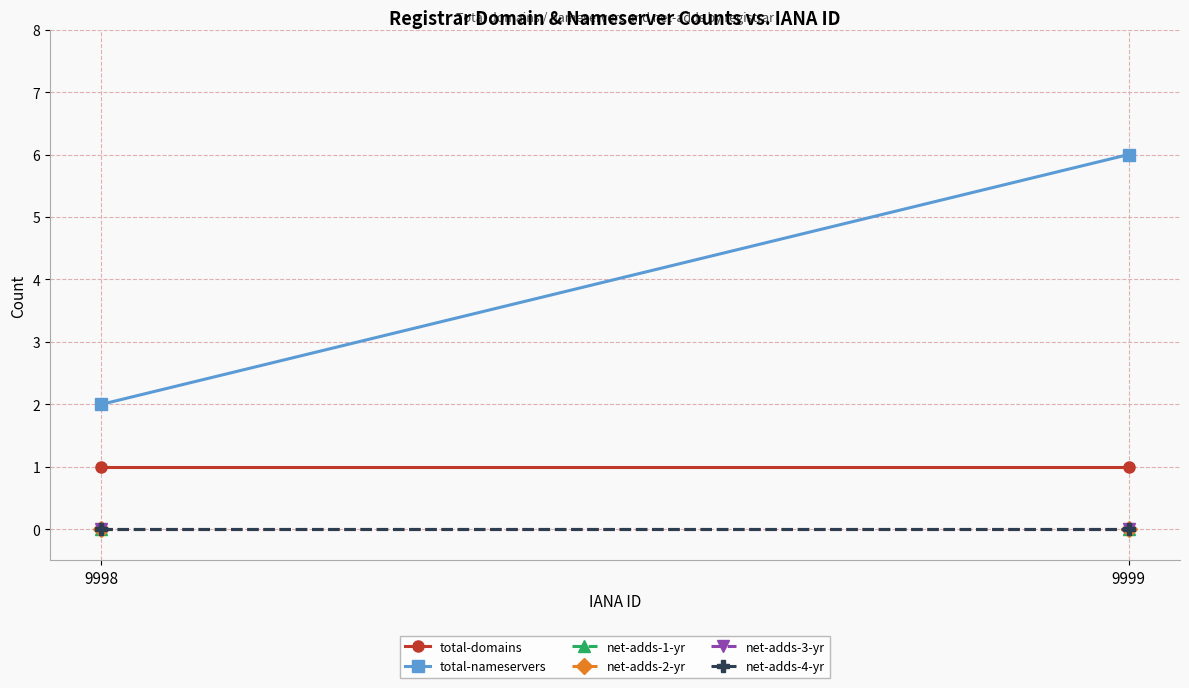

At 9999, list the series in order from largest to smallest.

total-nameservers, total-domains, net-adds-1-yr, net-adds-2-yr, net-adds-3-yr, net-adds-4-yr